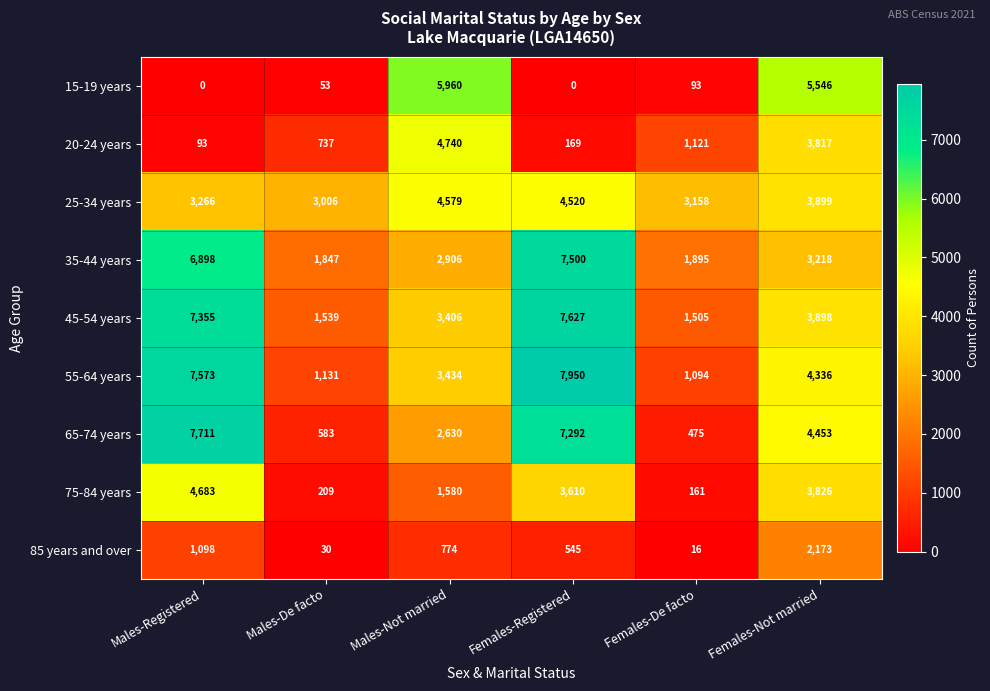

Which label corresponds to the largest value in the chart?

Females-Registered